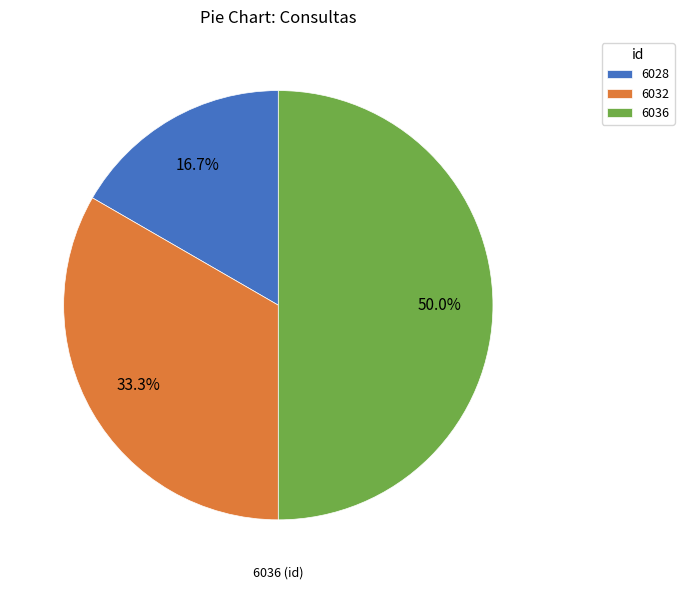

To the nearest percent, what is the difference between the largest and smallest slice percentages?

33%